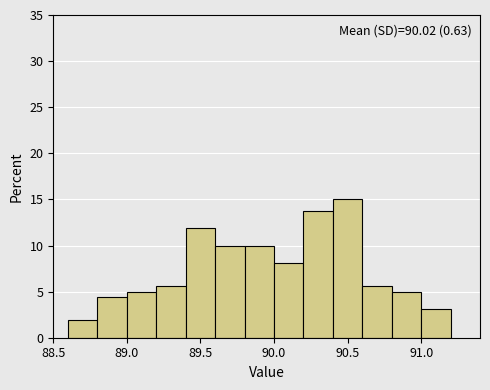

Which range on the x-axis has the tallest bar?

90.4 to 90.6